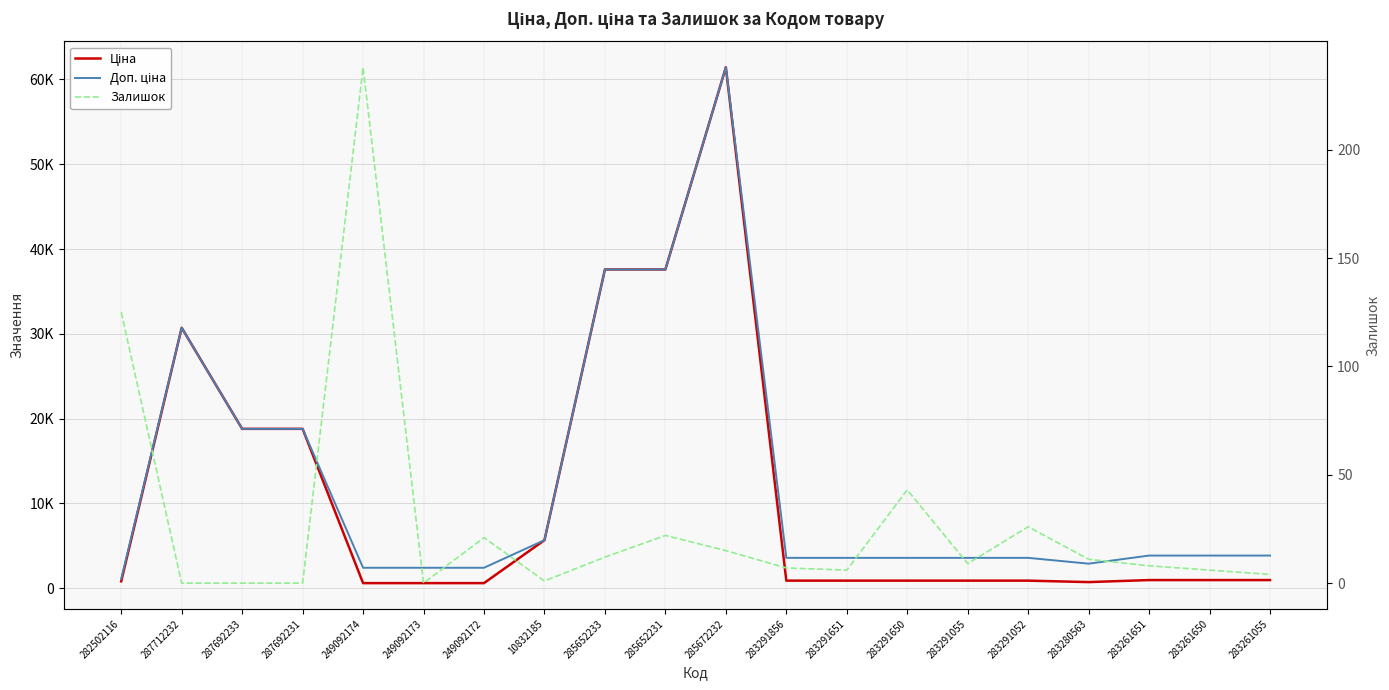

Rank the categories by Ціна value from lowest to highest.

249092174, 249092173, 249092172, 283280563, 282502116, 283291856, 283291651, 283291650, 283291055, 283291052, 283261651, 283261650, 283261055, 10832185, 287692233, 287692231, 287712232, 285652233, 285652231, 285672232